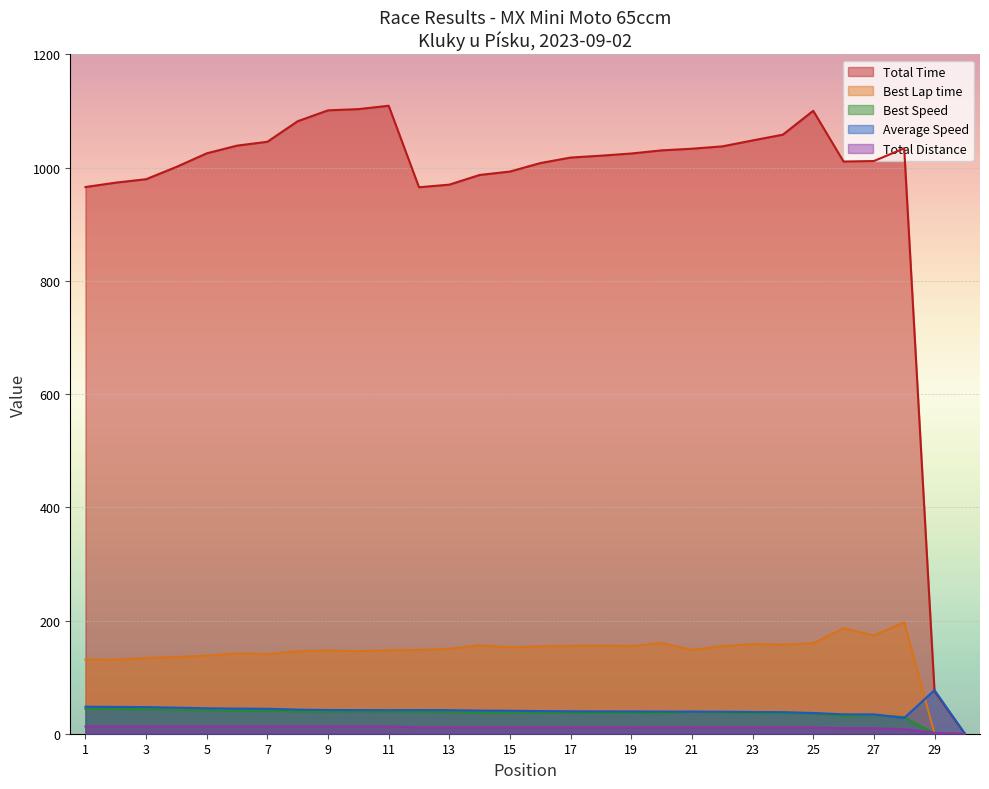

Which series has the widest spread of values?

Total Time